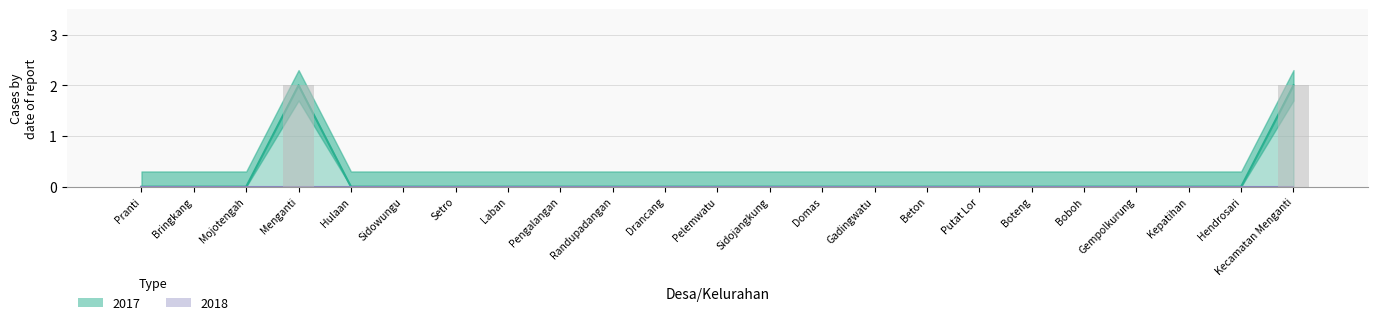

Reading left to right, list all the values displayed in this chart.

0	0	0	2	0	0	0	0	0	0	0	0	0	0	0	0	0	0	0	0	0	0	2